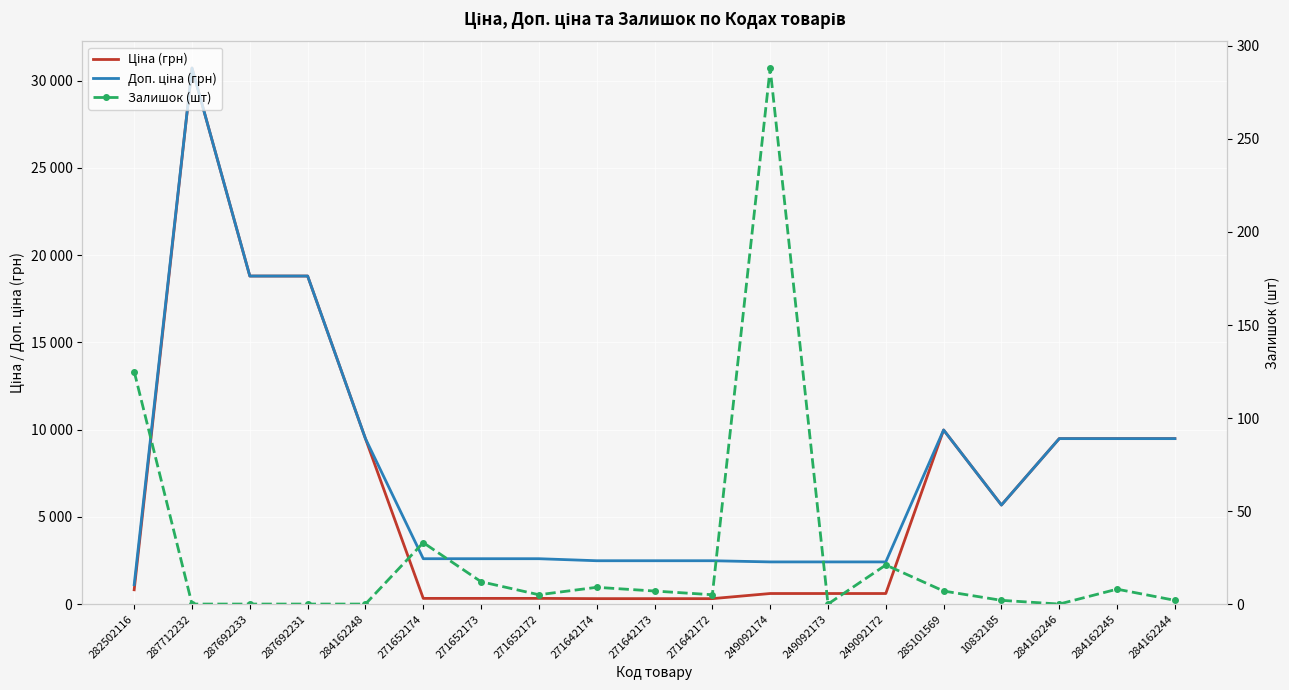

Which series has the widest spread of values?

Ціна (грн)